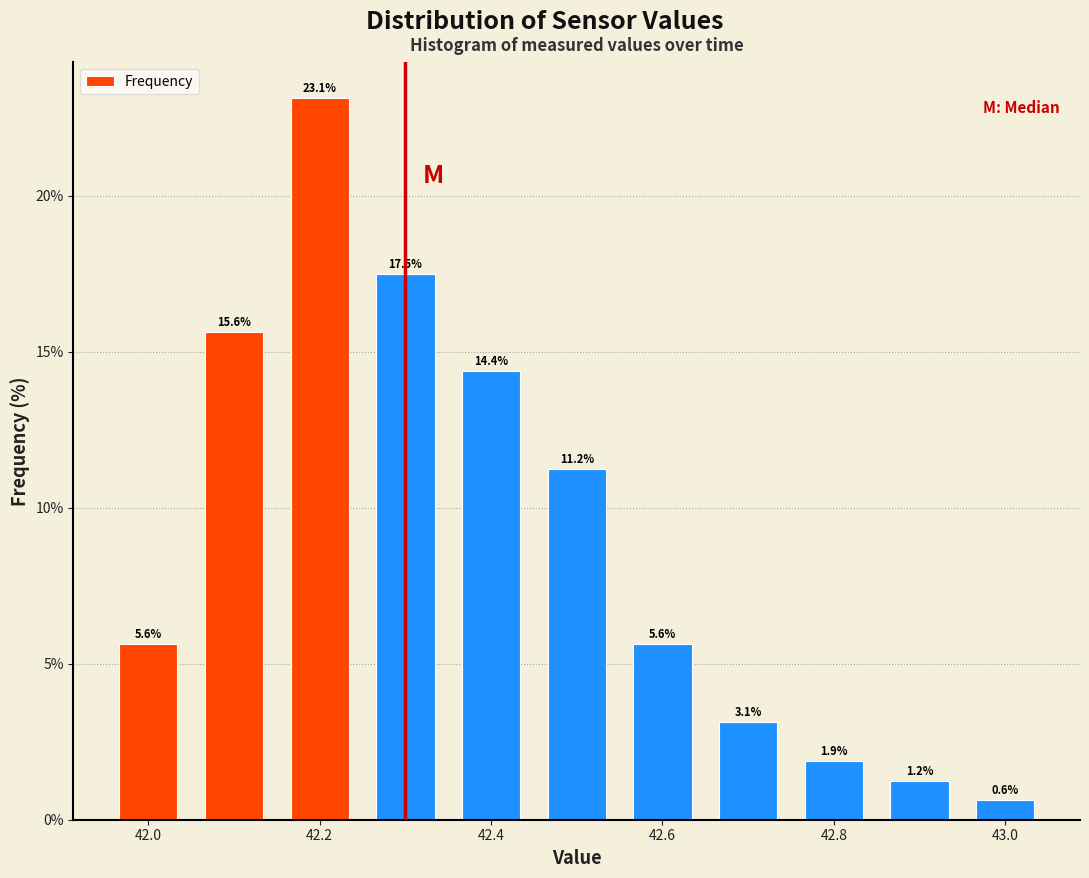

Reading left to right, transcribe this chart: for each bar, give the range it covers on the x-axis and its height. The bar edges are not printed on the chart, so give them approximately, as read against the axis.

41.95 to 42.05: 5.6
42.05 to 42.15: 15.6
42.15 to 42.25: 23.1
42.25 to 42.35: 17.5
42.35 to 42.45: 14.4
42.45 to 42.55: 11.2
42.55 to 42.65: 5.6
42.65 to 42.75: 3.1
42.75 to 42.85: 1.9
42.85 to 42.95: 1.2
42.95 to 43.05: 0.6